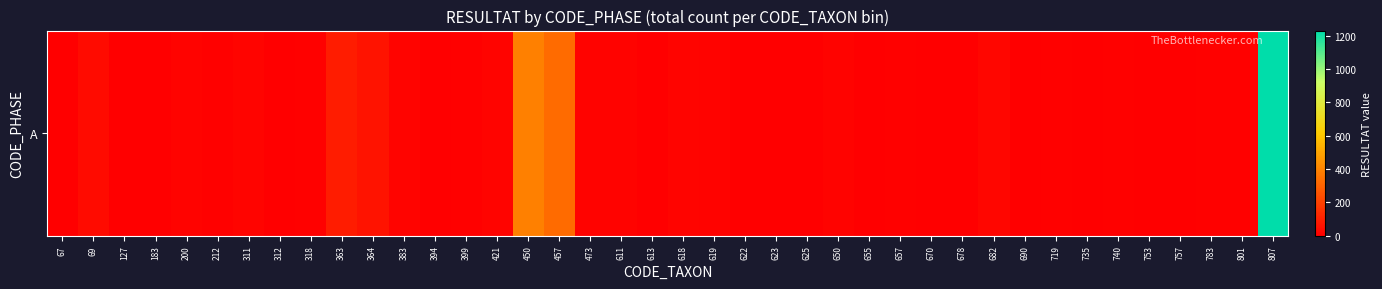

Rank the categories by value from lowest to highest.

613, 623, 753, 757, 67, 622, 670, 690, 735, 127, 183, 312, 394, 625, 655, 678, 318, 399, 657, 801, 740, 719, 212, 783, 611, 200, 473, 650, 619, 383, 311, 618, 421, 682, 69, 364, 363, 457, 450, 807